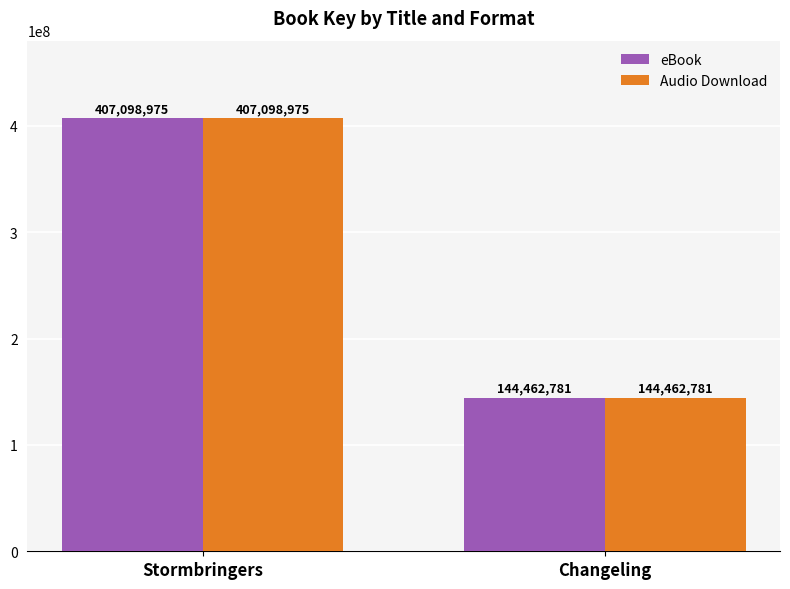

Reading left to right, transcribe all the data shown in this chart.

eBook: Stormbringers=407098975	Changeling=144462781
Audio Download: Stormbringers=407098975	Changeling=144462781